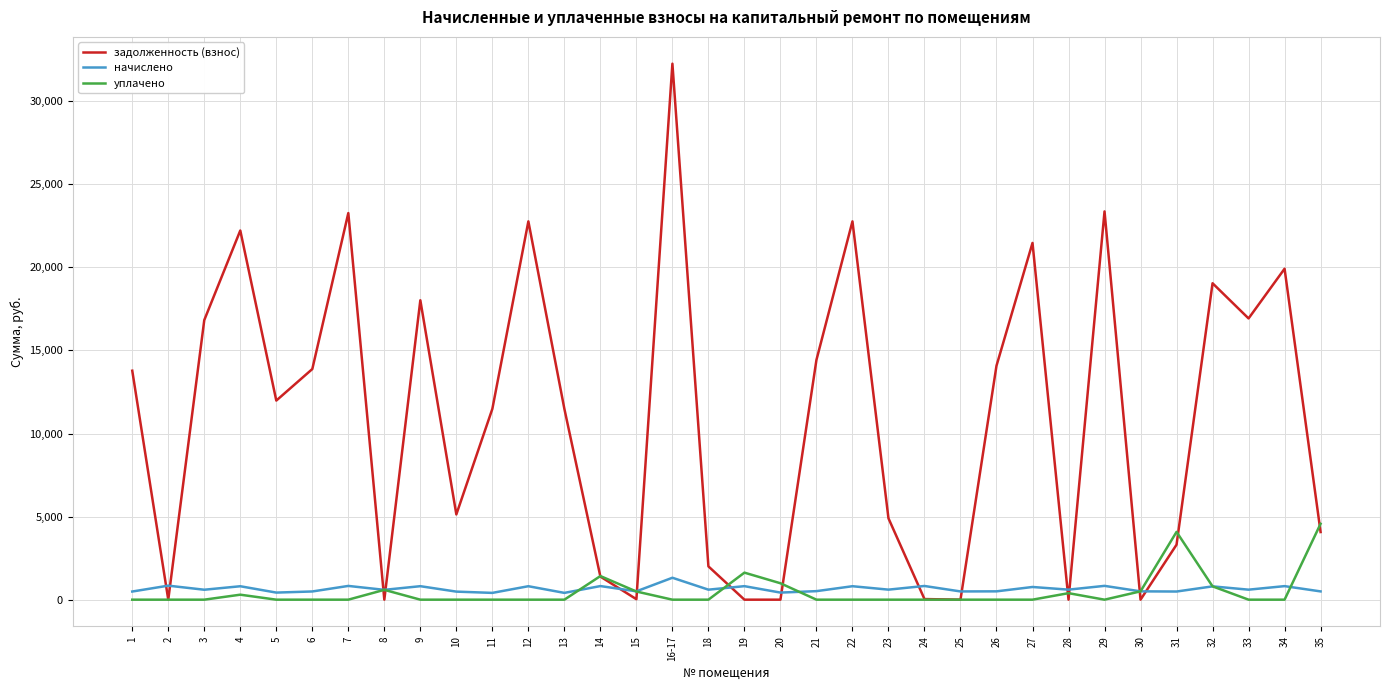

Which category has the highest value across all series?

16-17